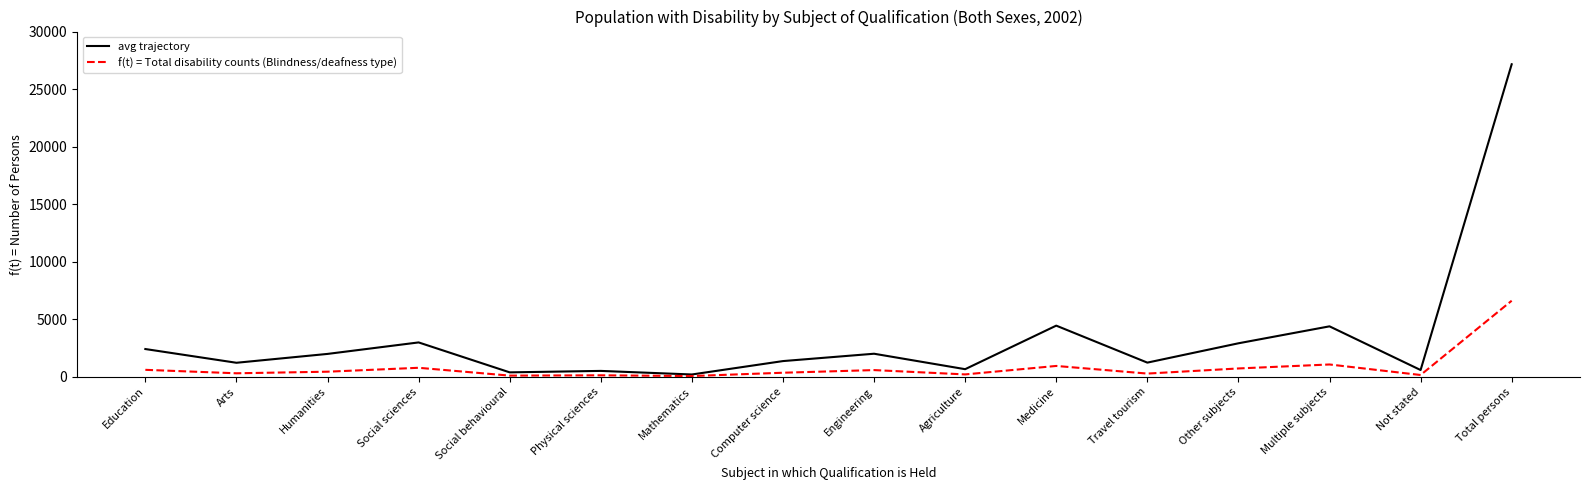

Is it true that avg trajectory equals 7362 at Multiple subjects?

False